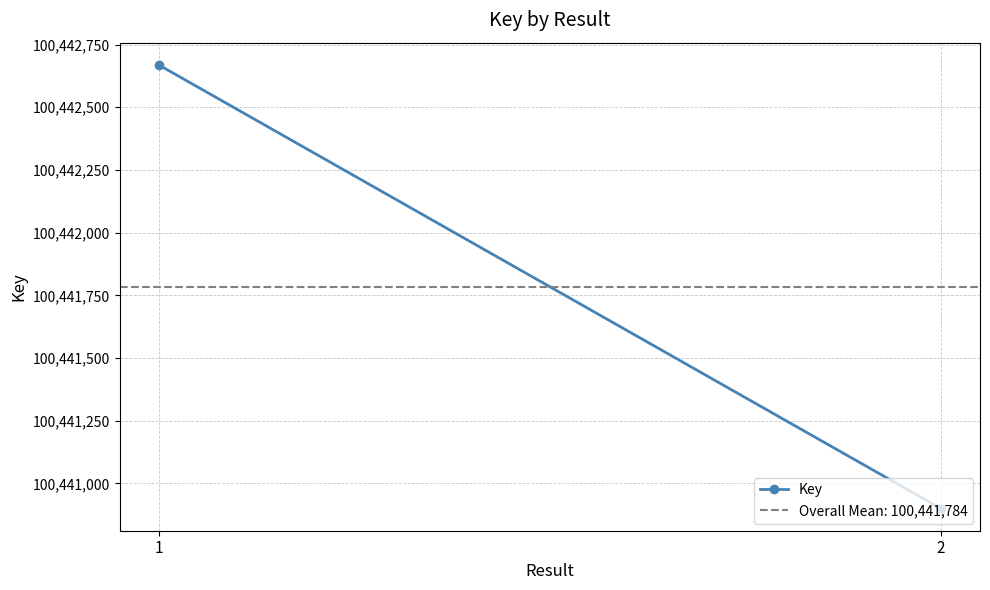

What is the sum of the values at 2 and 1?

200883569